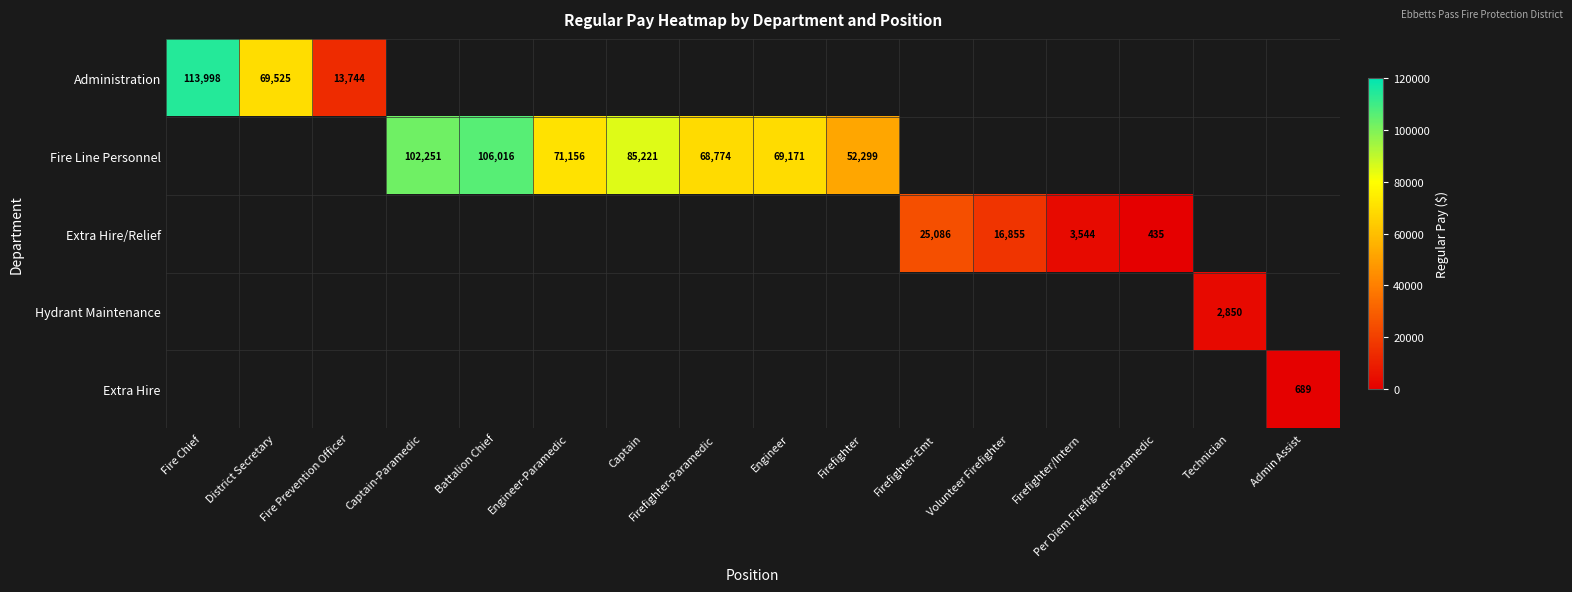

The value of Extra Hire at Admin Assist is 1097. True or false?

False